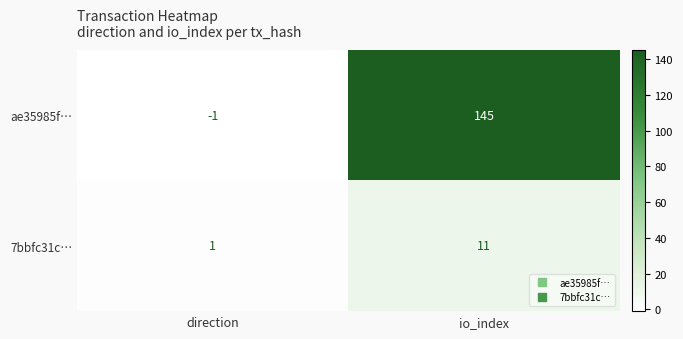

Where is ae35985f… nearest to the value 72?

direction